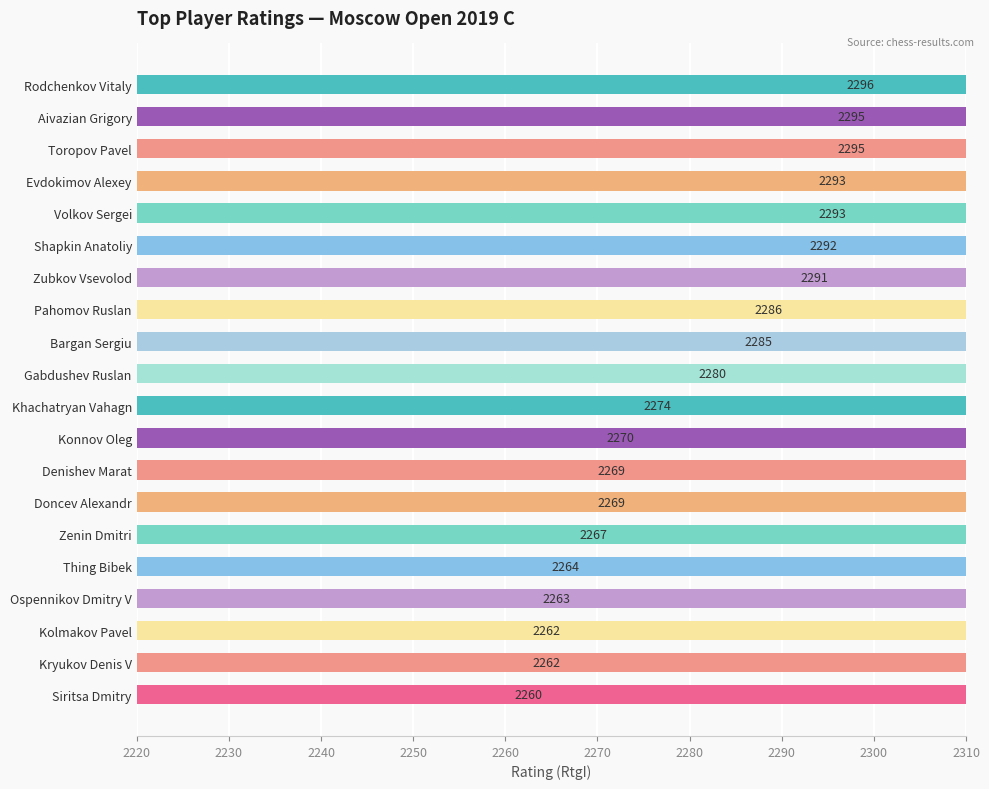

The chart shows a value of 2286 at Pahomov Ruslan. True or false?

True